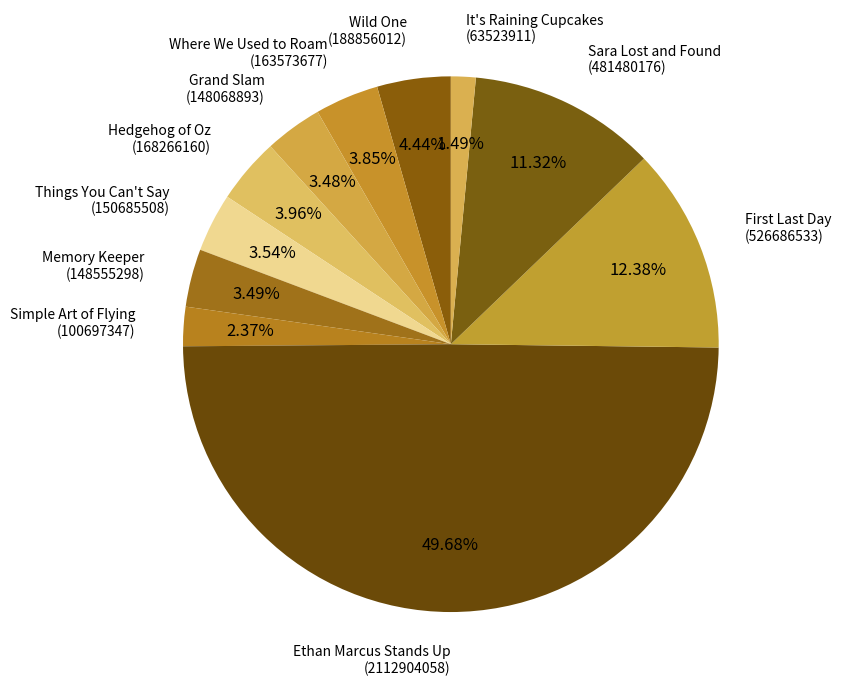

How many slices are in this pie chart?

11